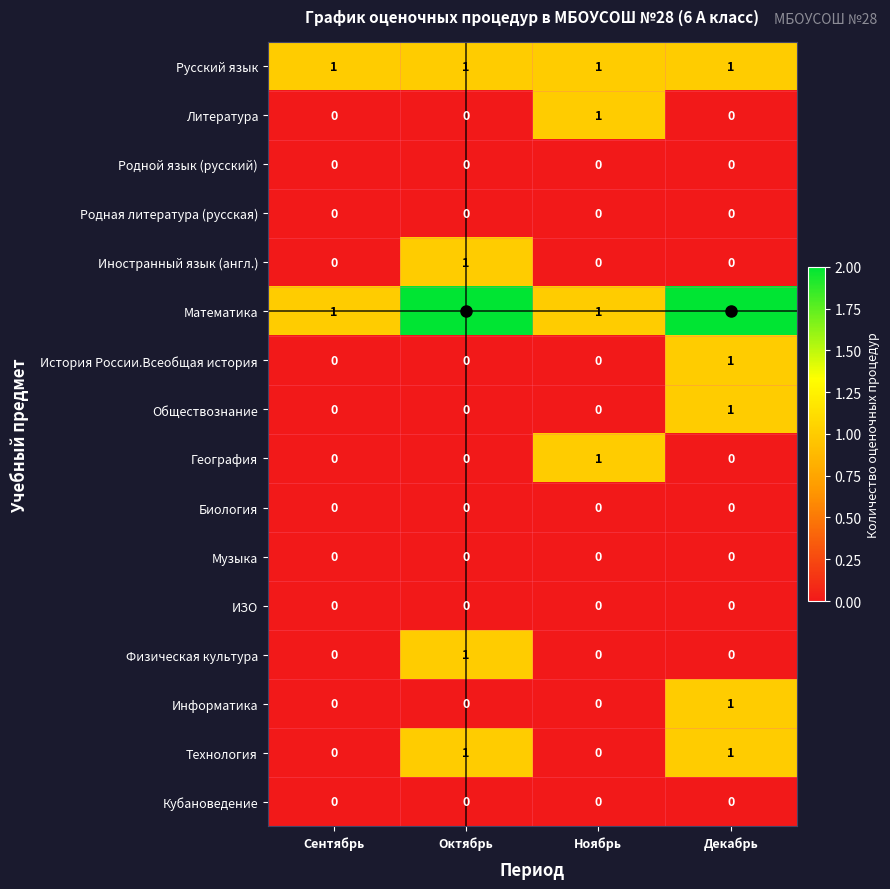

How many Физическая культура values are between 0 and 1?

4